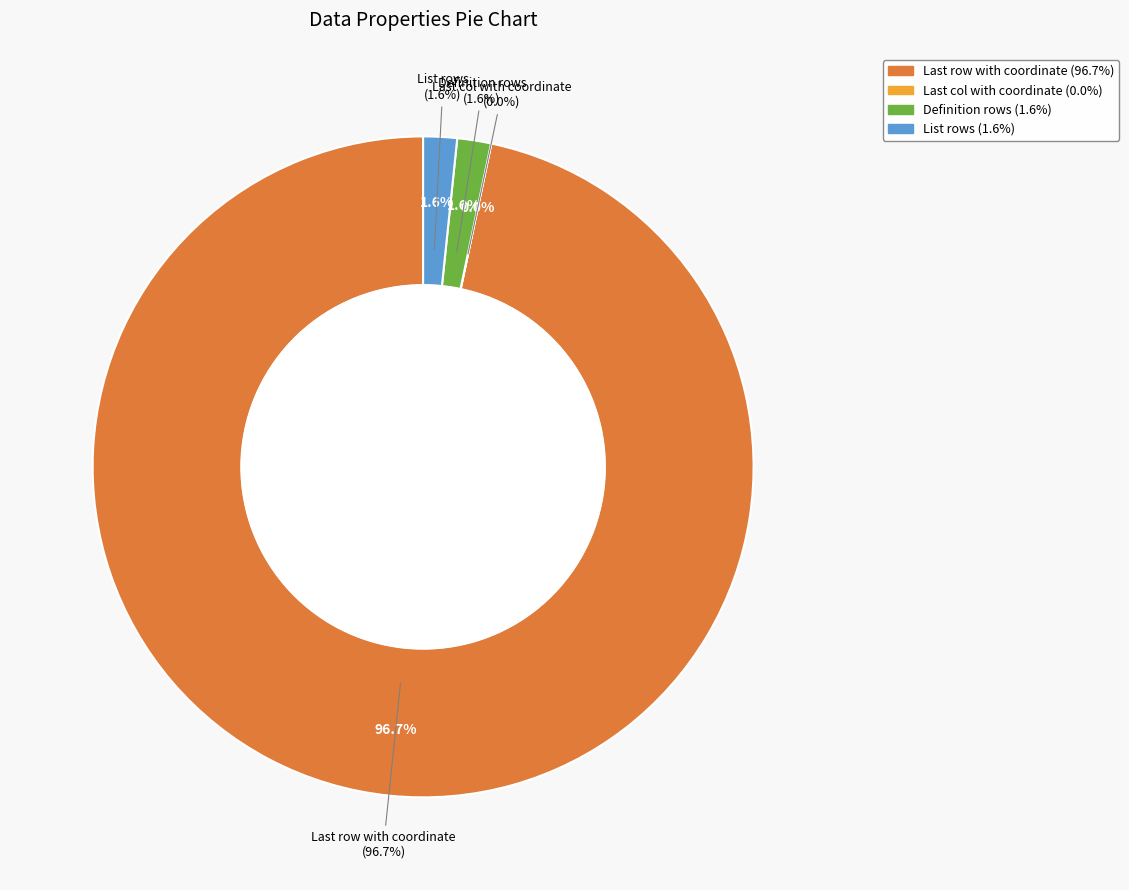

What portion of the pie excludes List rows?

98.4%